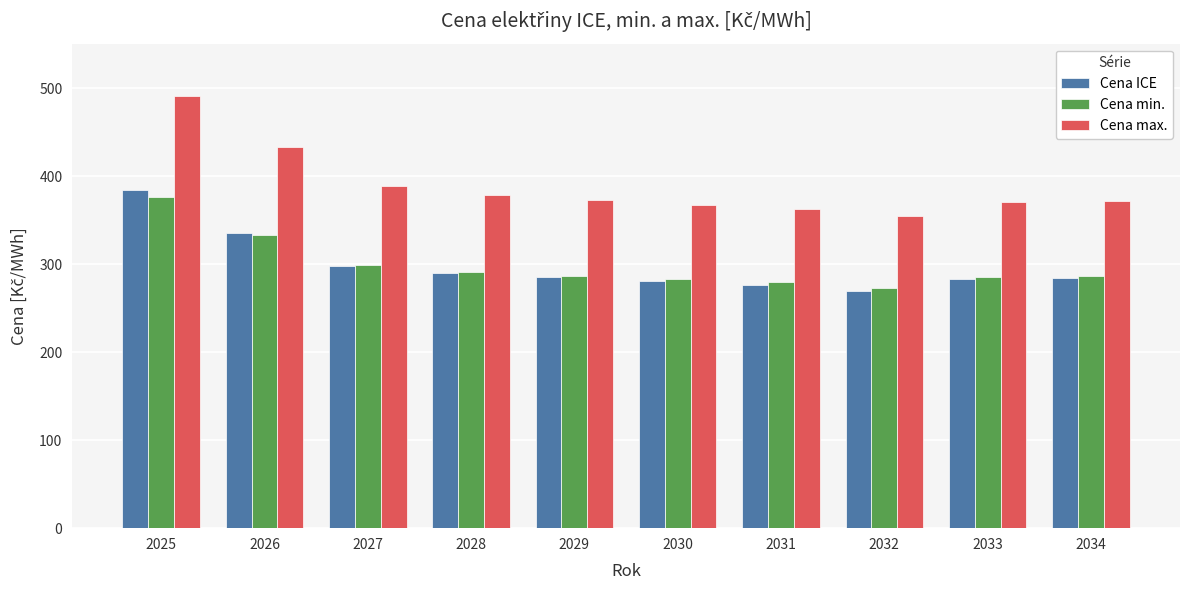

Which series has the largest total across all categories?

Cena max.